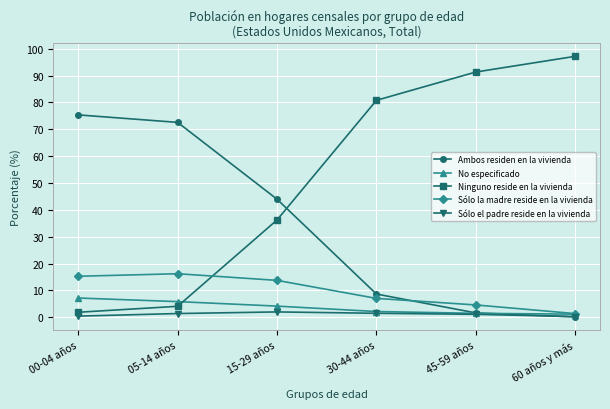

Is it true that Sólo el padre reside en la vivienda equals 1.1 at 45-59 años?

True